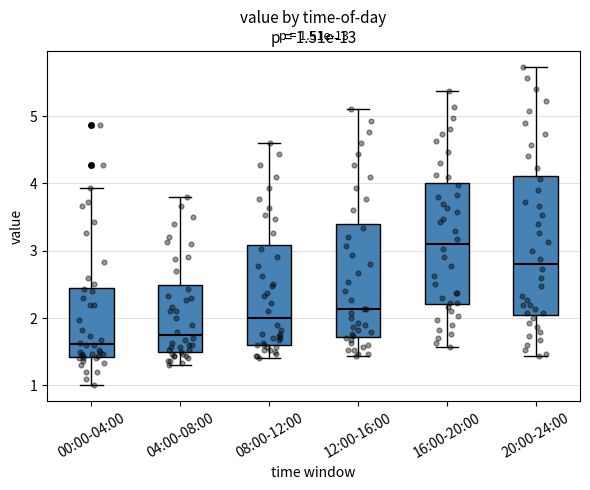

Which box's median line is the highest?

16:00-20:00